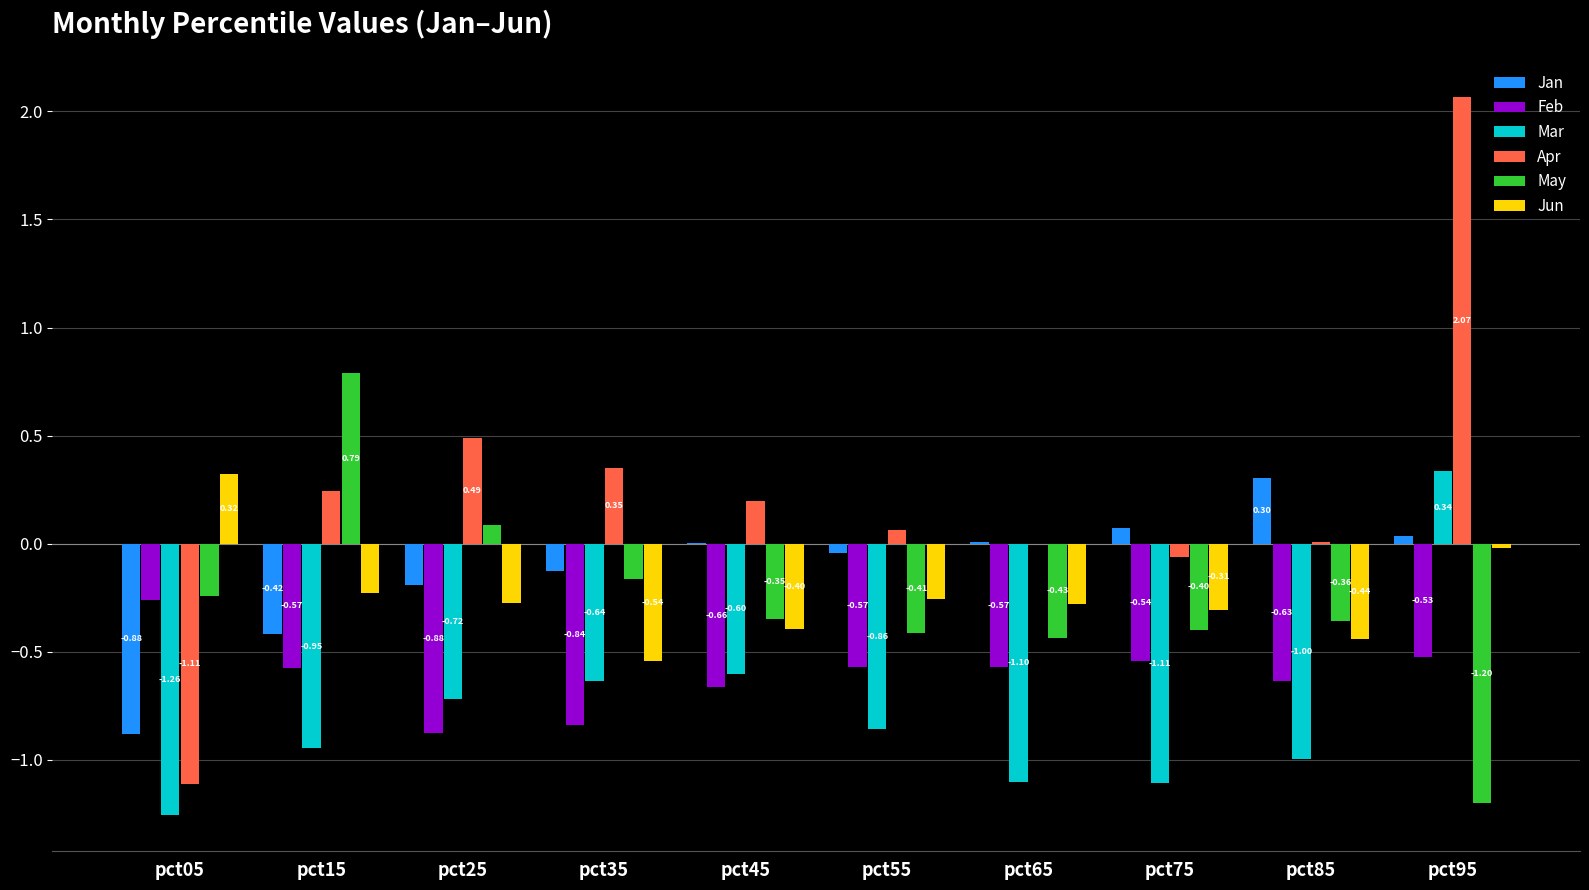

Which series has the largest range (max minus min)?

Apr